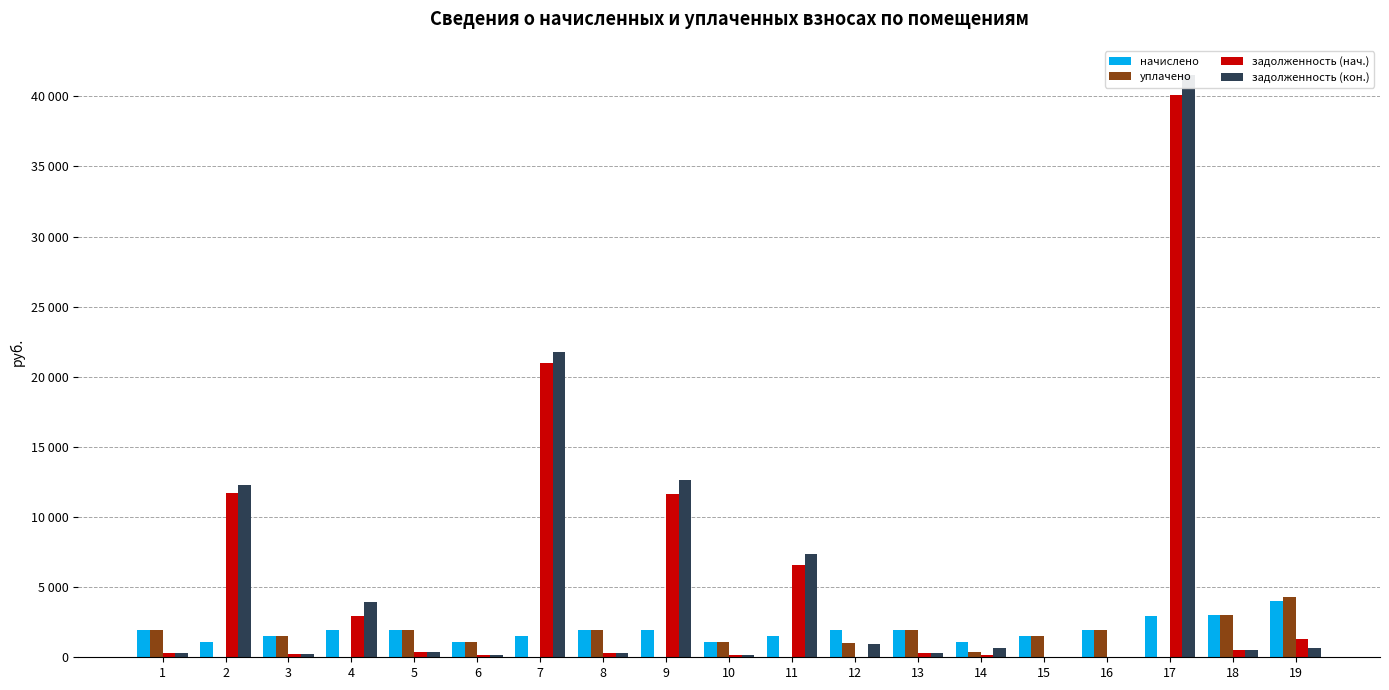

How many values in задолженность (нач.) are above zero?

16